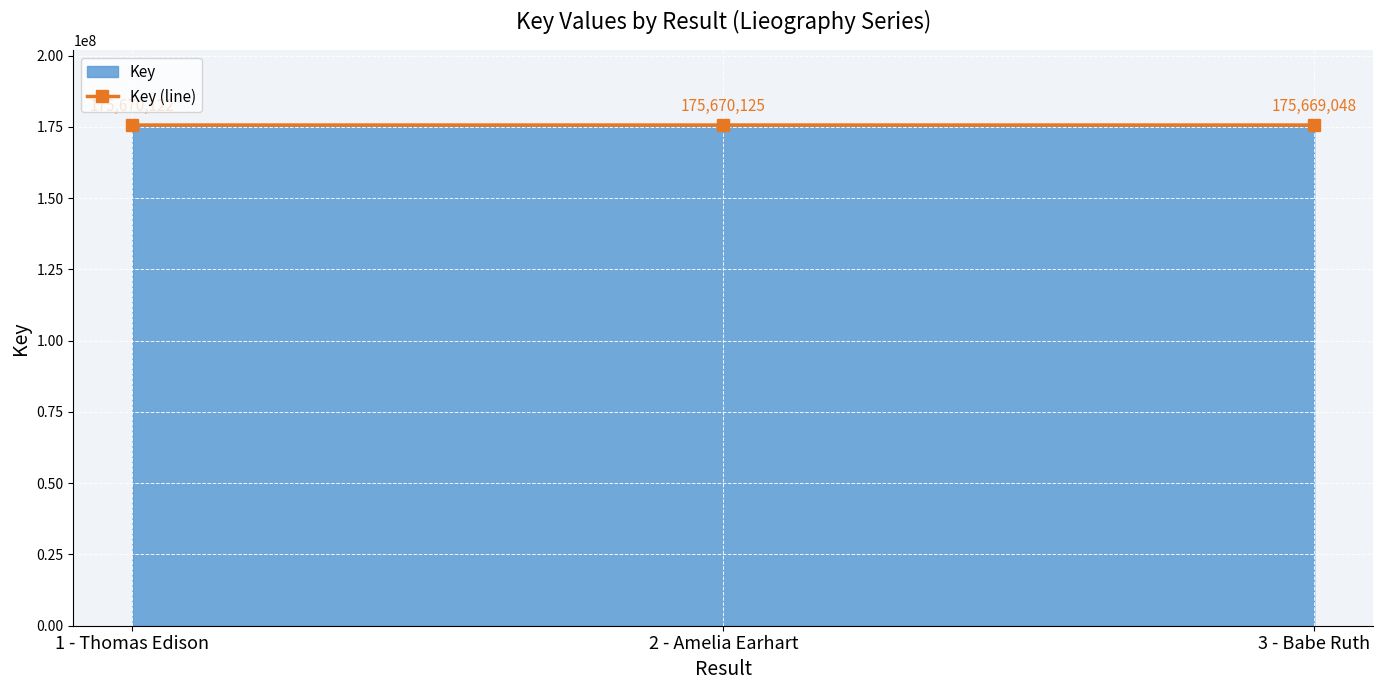

What is the sum of the values at 3 - Babe Ruth and 2 - Amelia Earhart?

351339173